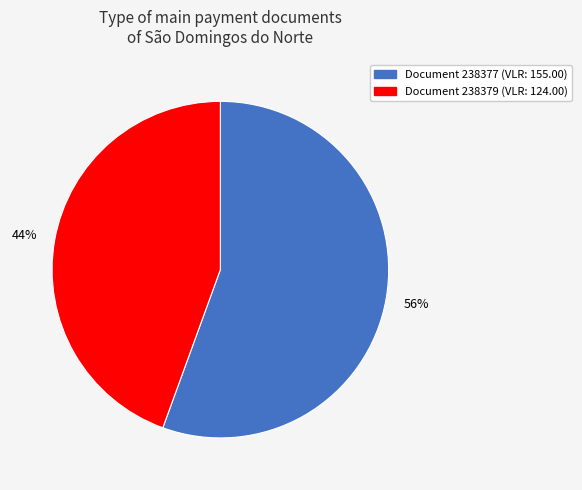

Is there a majority slice in this chart?

Yes